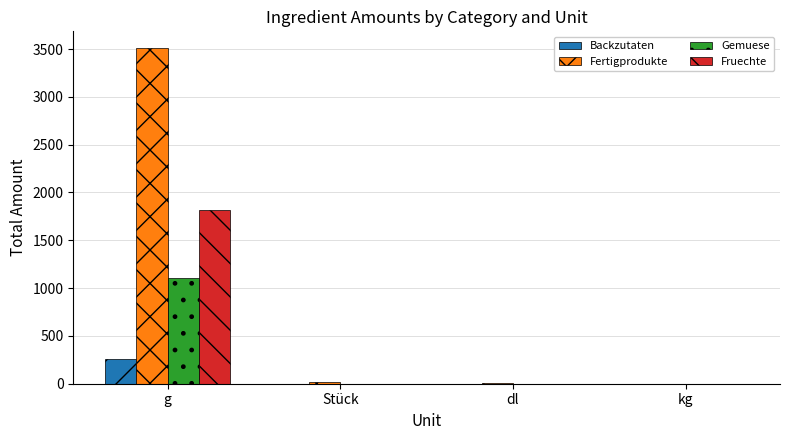

The value of Gemuese at dl is -477.7. True or false?

False